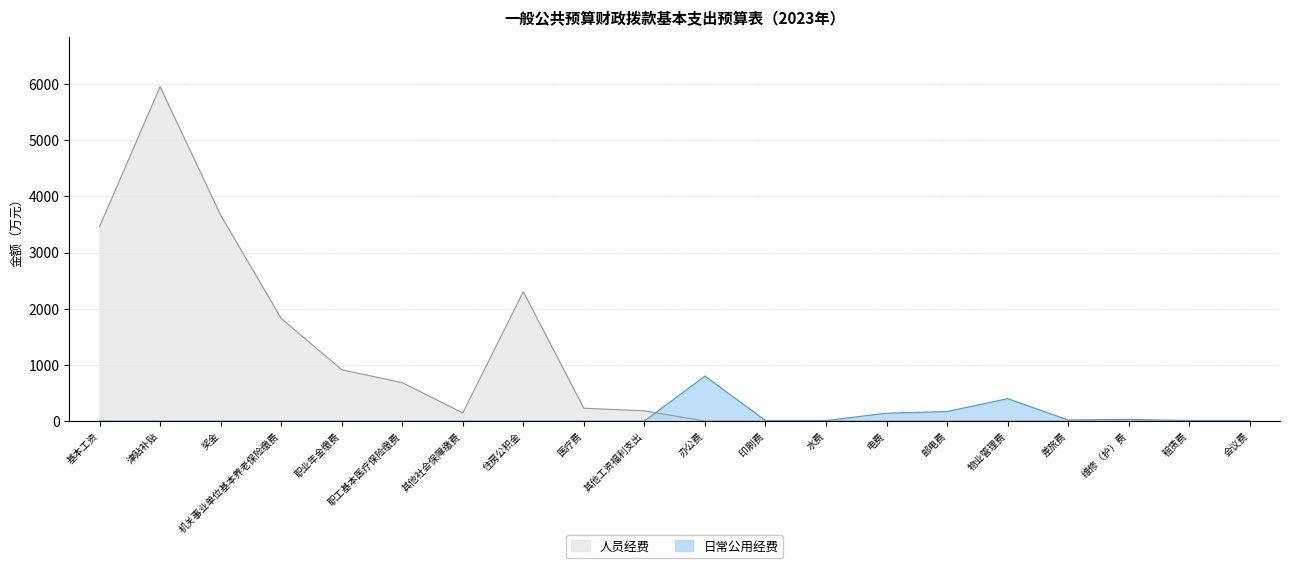

How many interior local valleys does the 日常公用经费 series have?

1